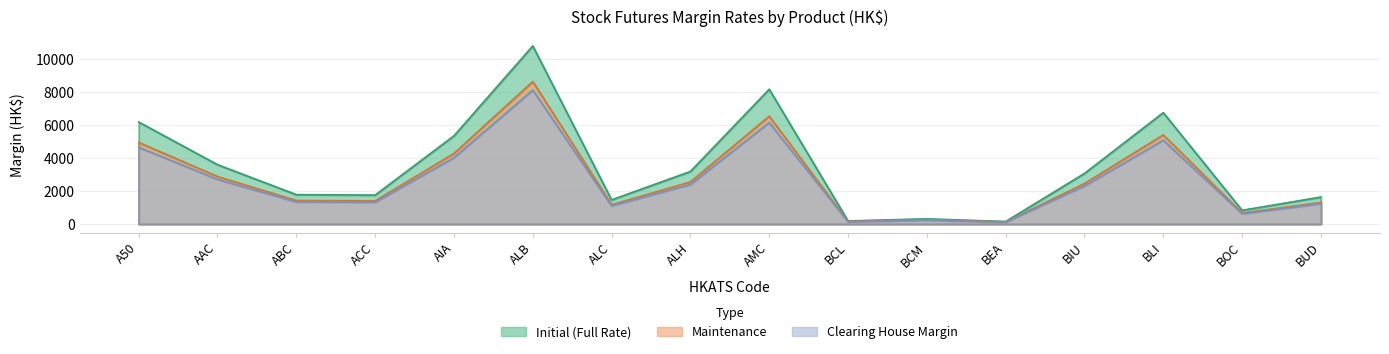

True or false: Maintenance and Clearing House Margin intersect in this chart.

False